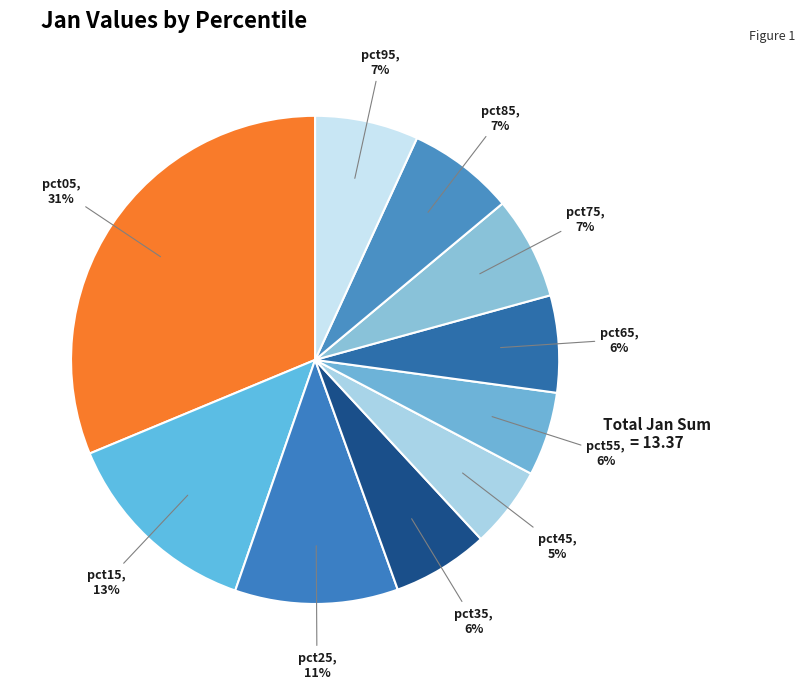

What is the largest slice in the pie chart?

pct05